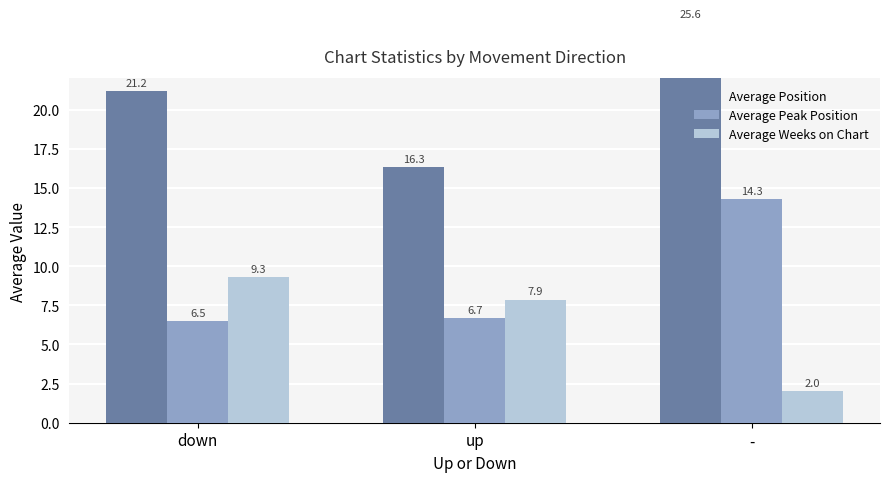

Reading left to right, list all the values displayed in this chart.

Average Position: down=21.2	up=16.3	-=25.6
Average Peak Position: down=6.5	up=6.7	-=14.3
Average Weeks on Chart: down=9.3	up=7.9	-=2.0